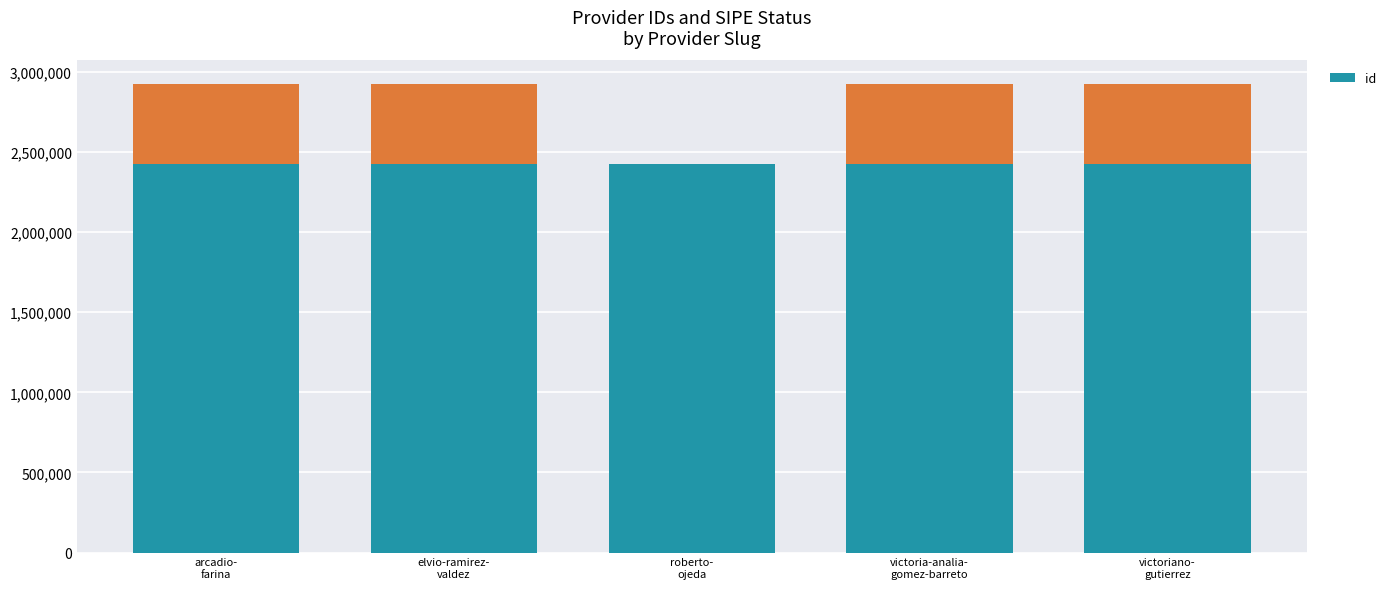

Which label corresponds to the largest value in the chart?

elvio-ramirez-
valdez